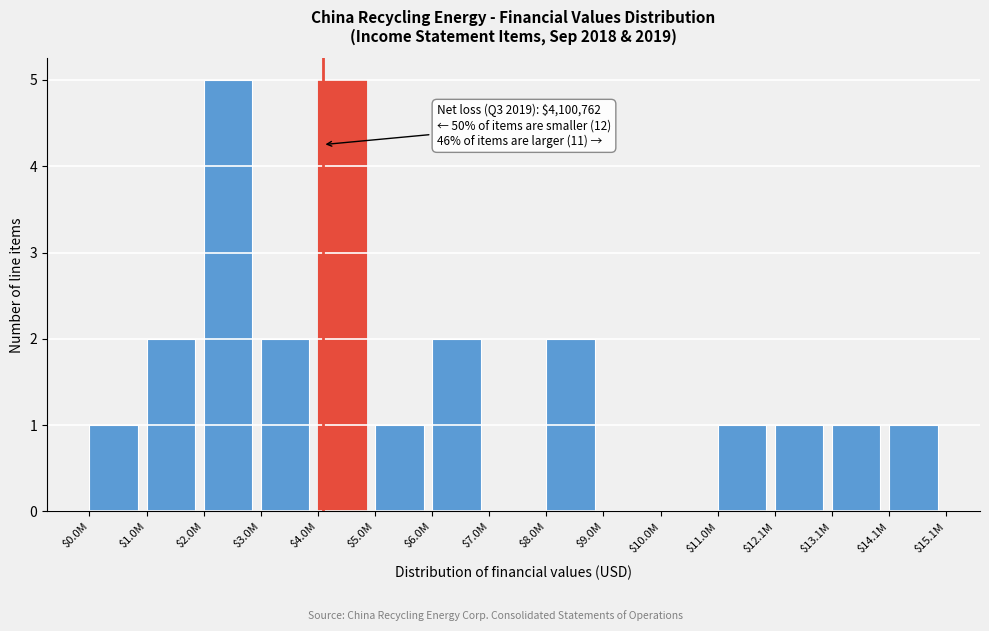

What is the greatest value displayed?

5